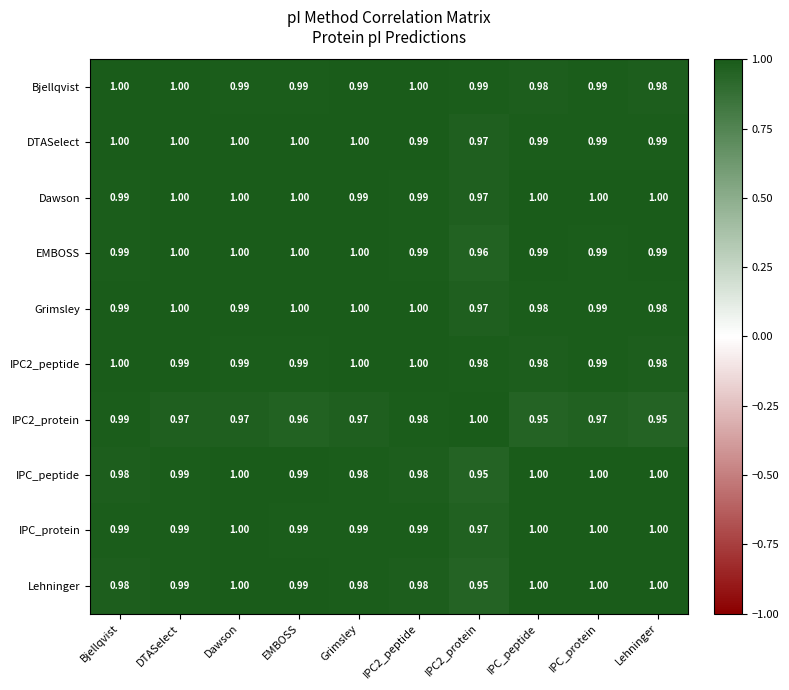

At which category is the sum across all series the highest?

Dawson